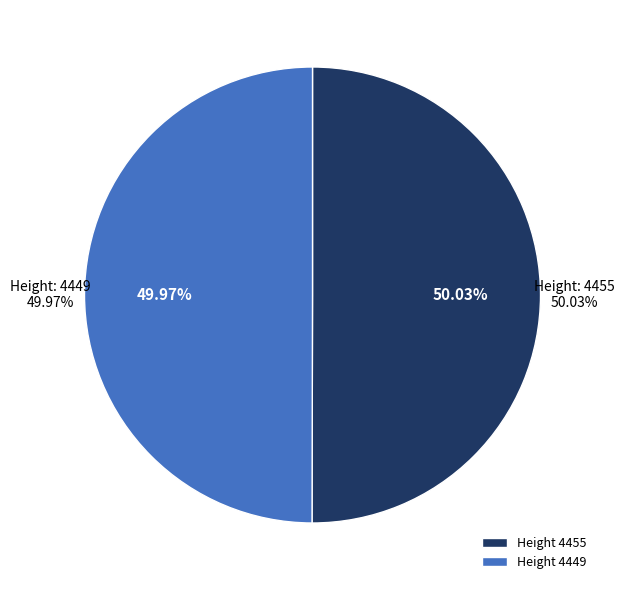

How many segments does this pie chart have?

2